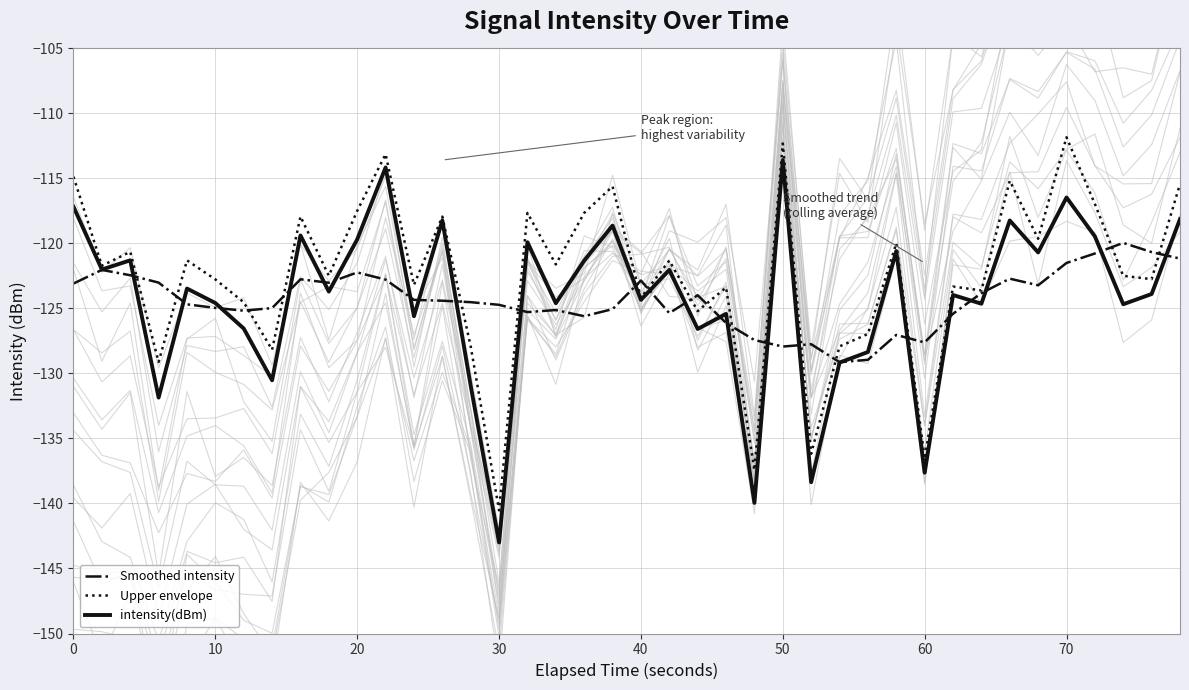

Which category has the lowest value in the Upper envelope series?

30